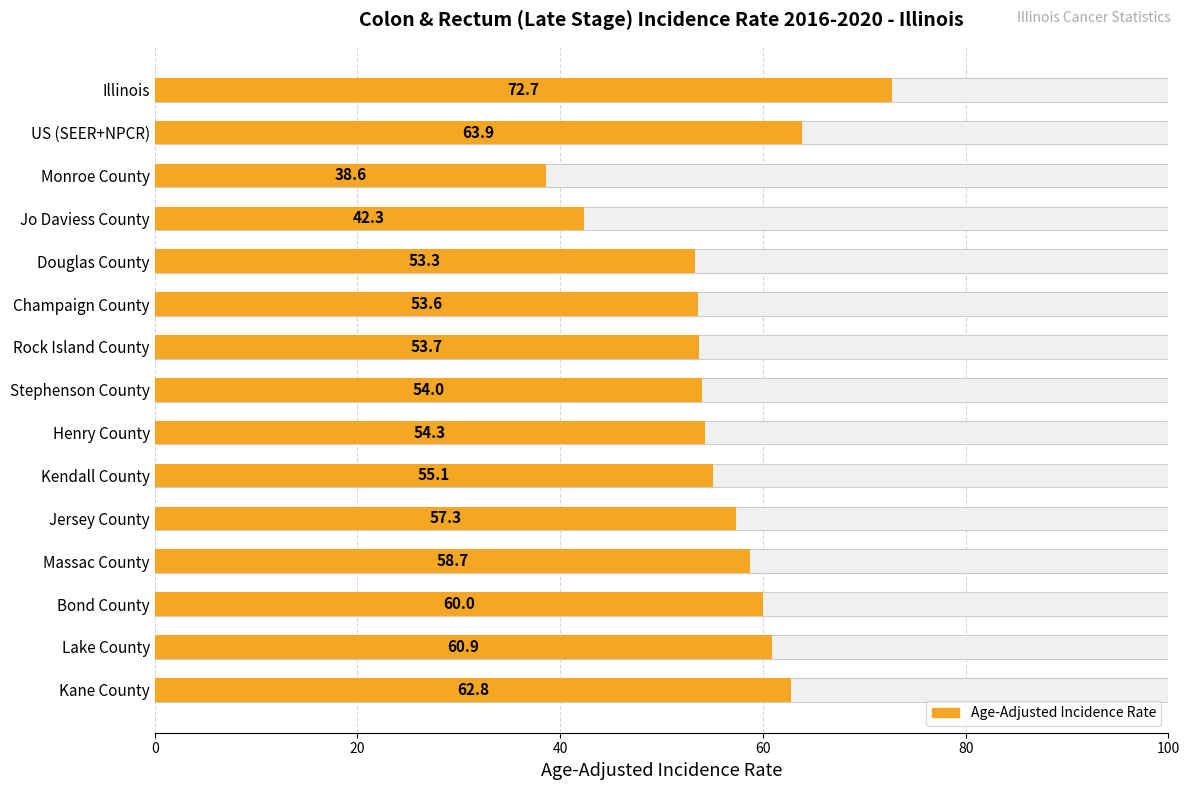

Where is the data nearest to the value 55?

Kendall County